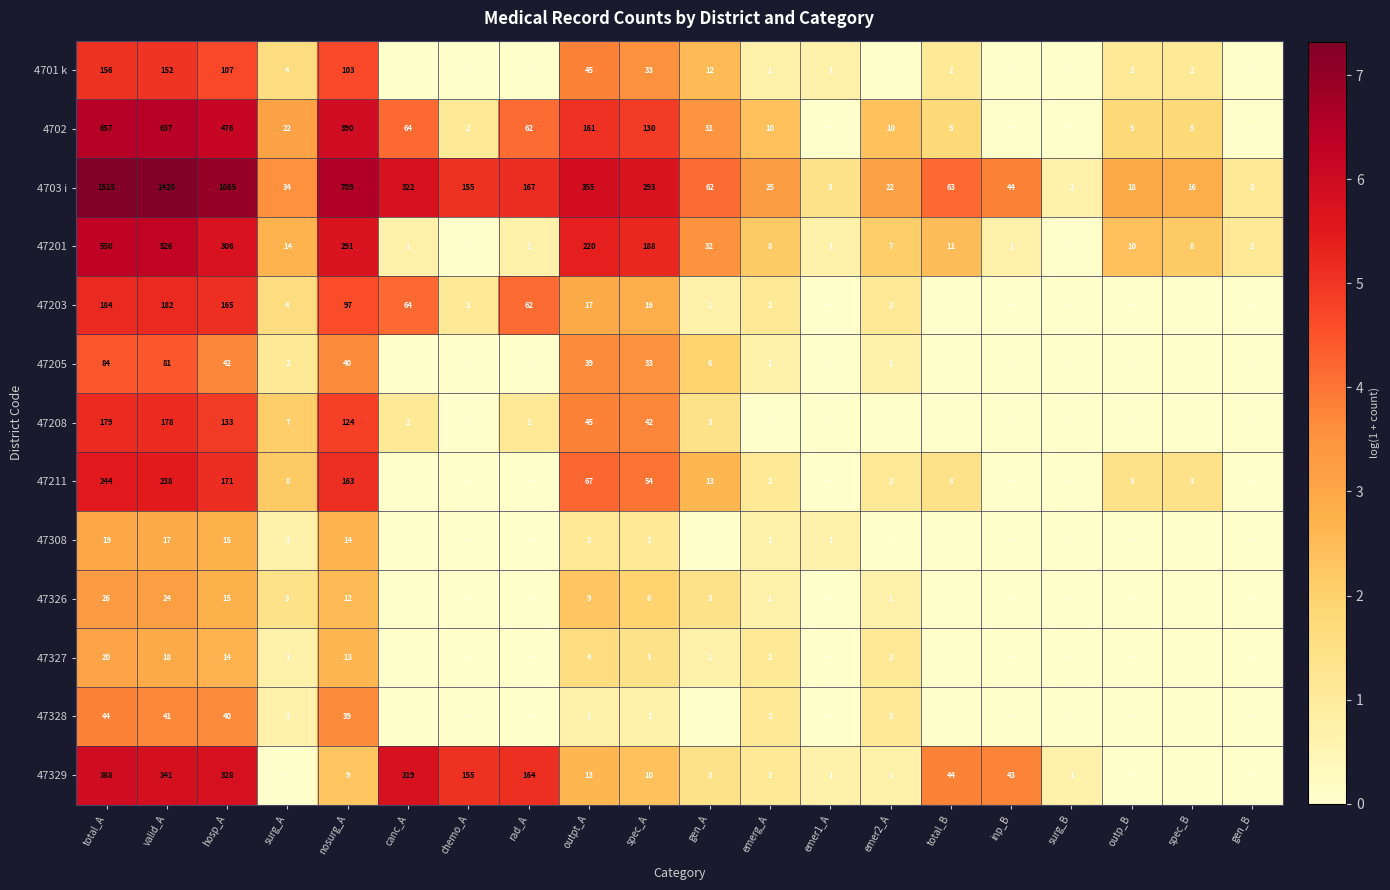

The 47328 series shows 0.7 at emer2_A. True or false?

False